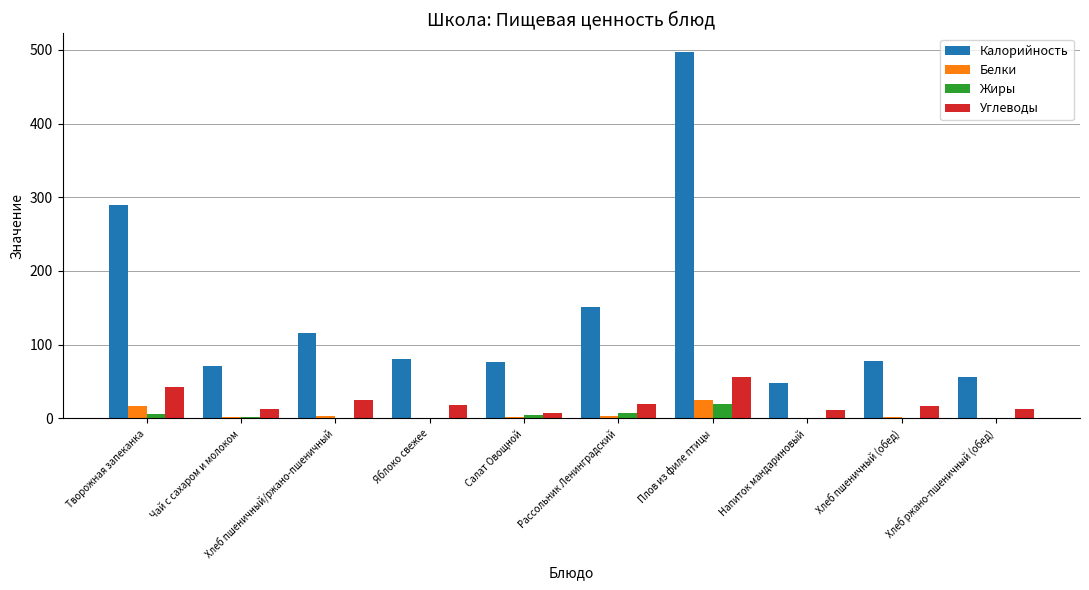

Where is Углеводы nearest to the value 31?

Хлеб пшеничный/ржано-пшеничный